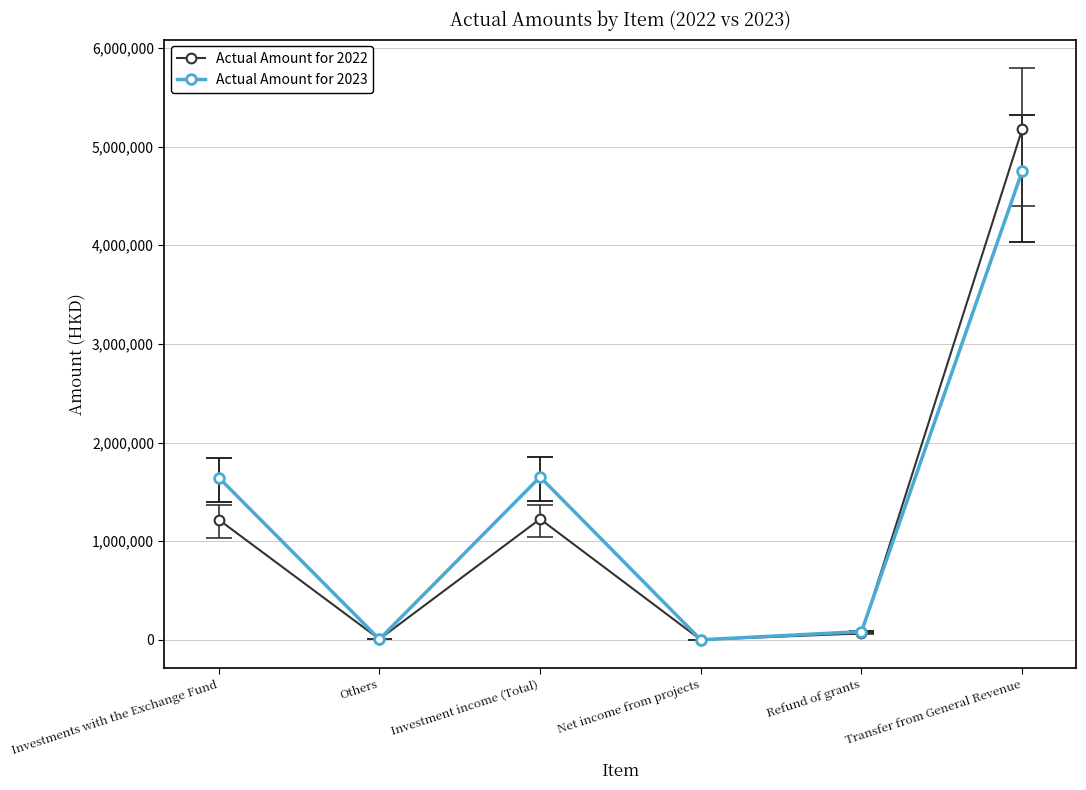

List the series in order of their peak value, highest first.

Actual Amount for 2022, Actual Amount for 2023